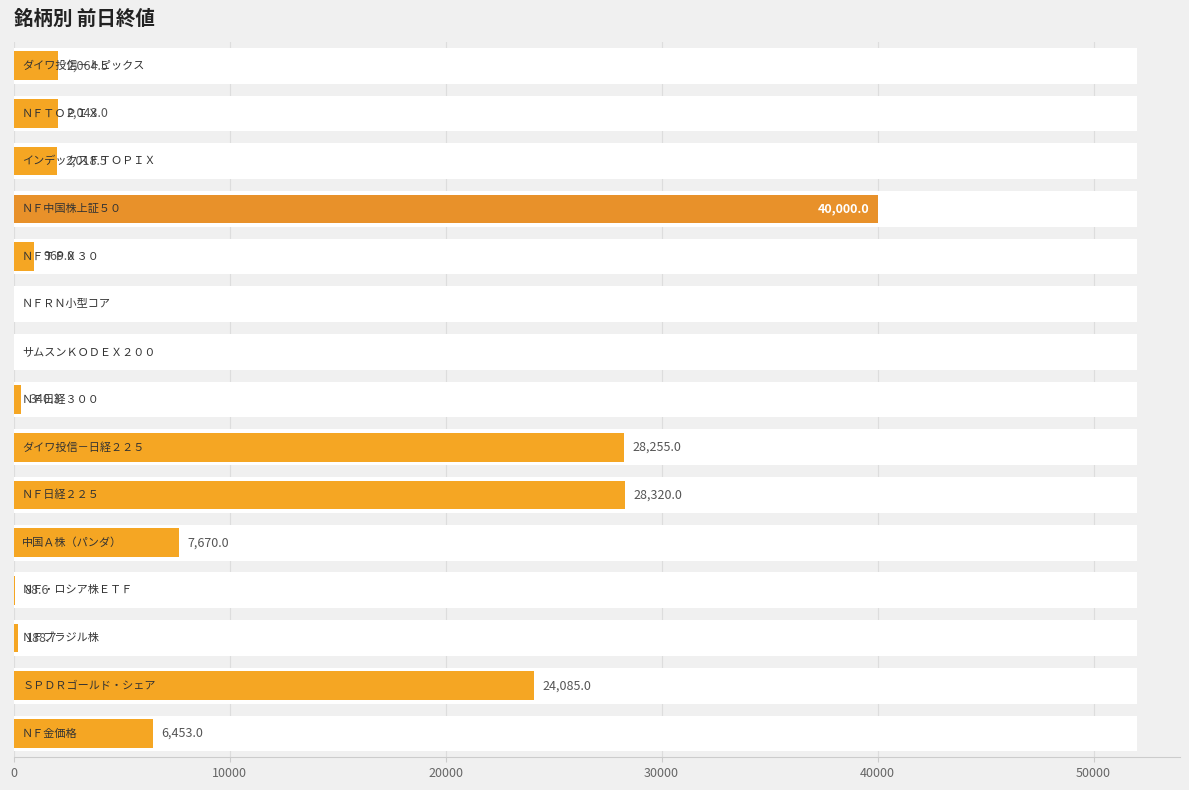

How many data points are less than 2043?

7